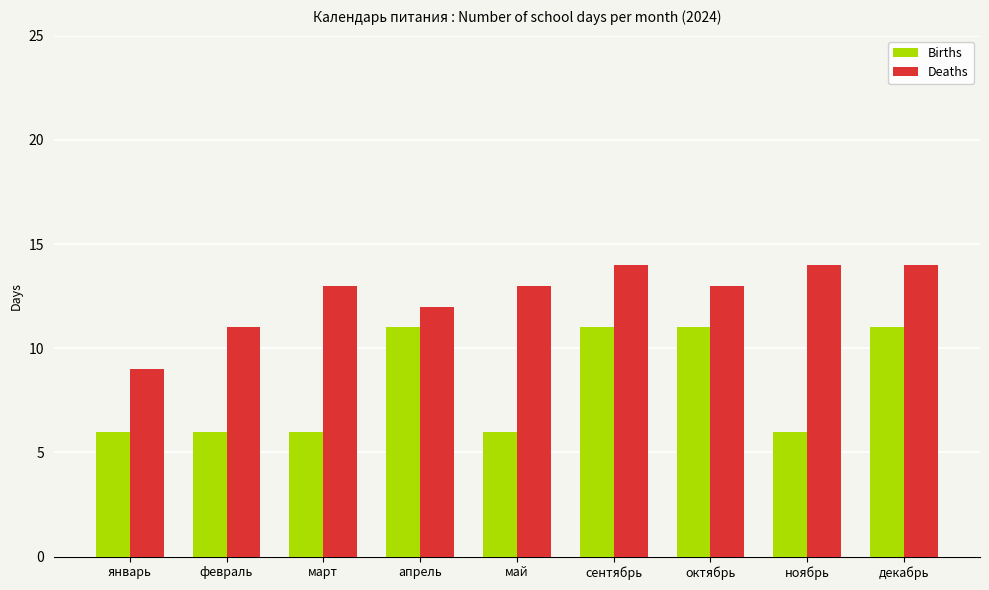

What position from the left is январь?

1